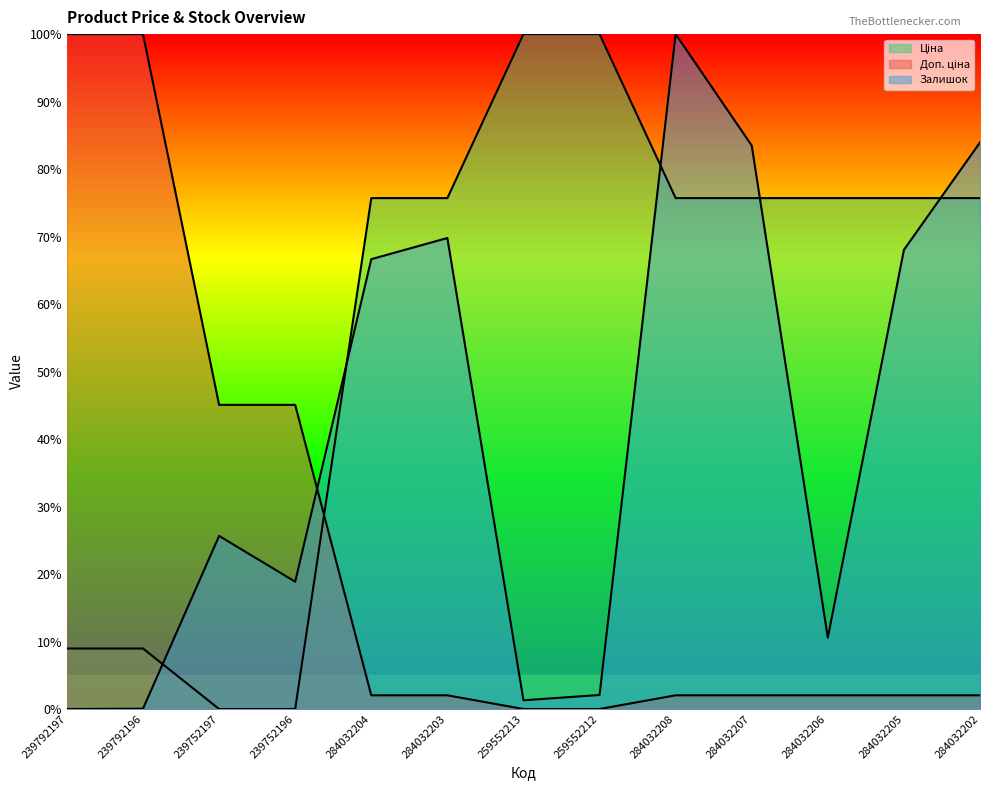

Between 284032205 and 239792196, which is larger?

284032205